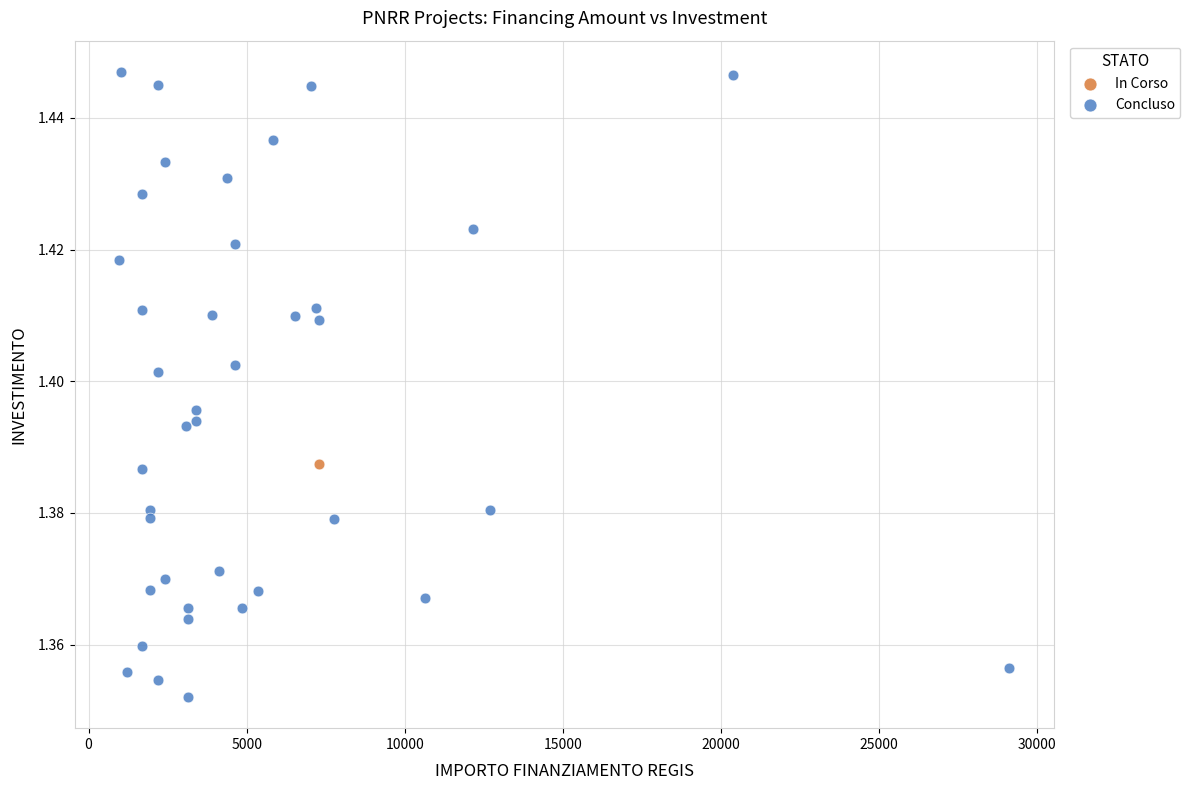

What are all the series names shown in the legend?

In Corso, Concluso